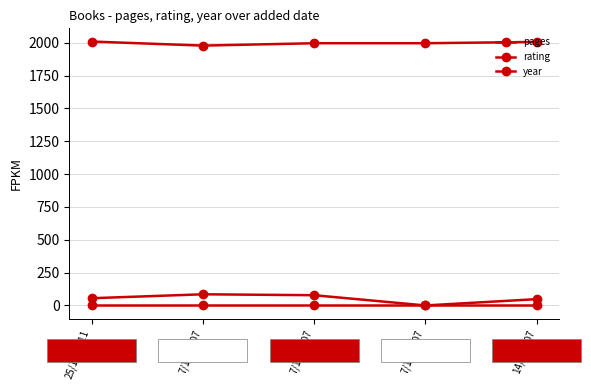

How many data points in pages are less than 55?

2